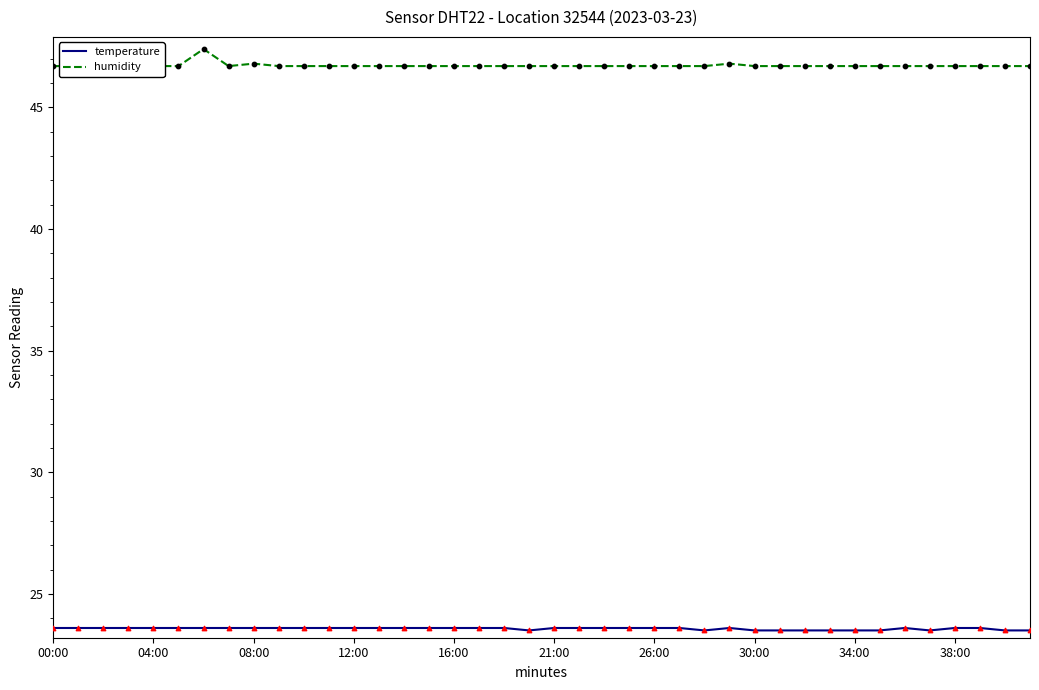

Is the value of humidity at 15 greater than the value of temperature at 20?

Yes